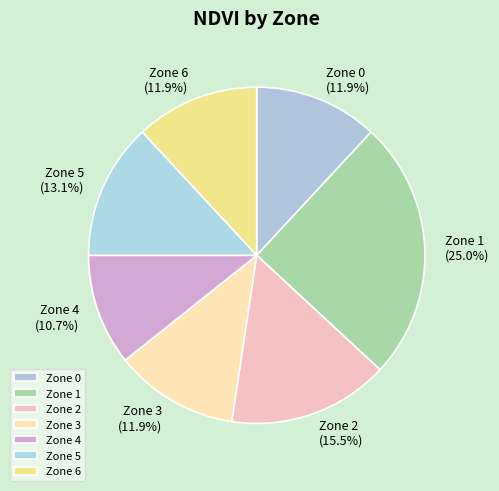

How many slices are in this pie chart?

7